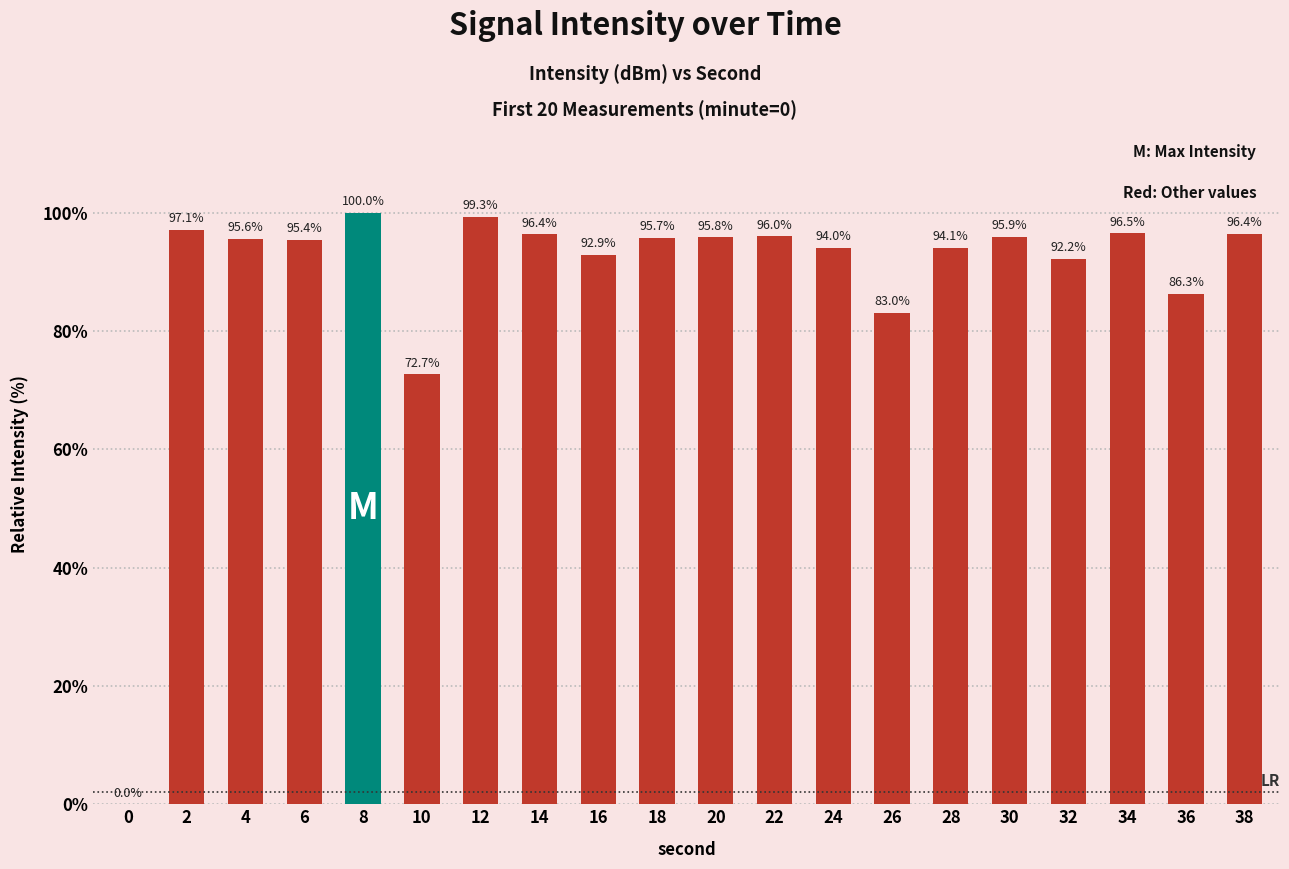

Where does the data first go above 95?

2